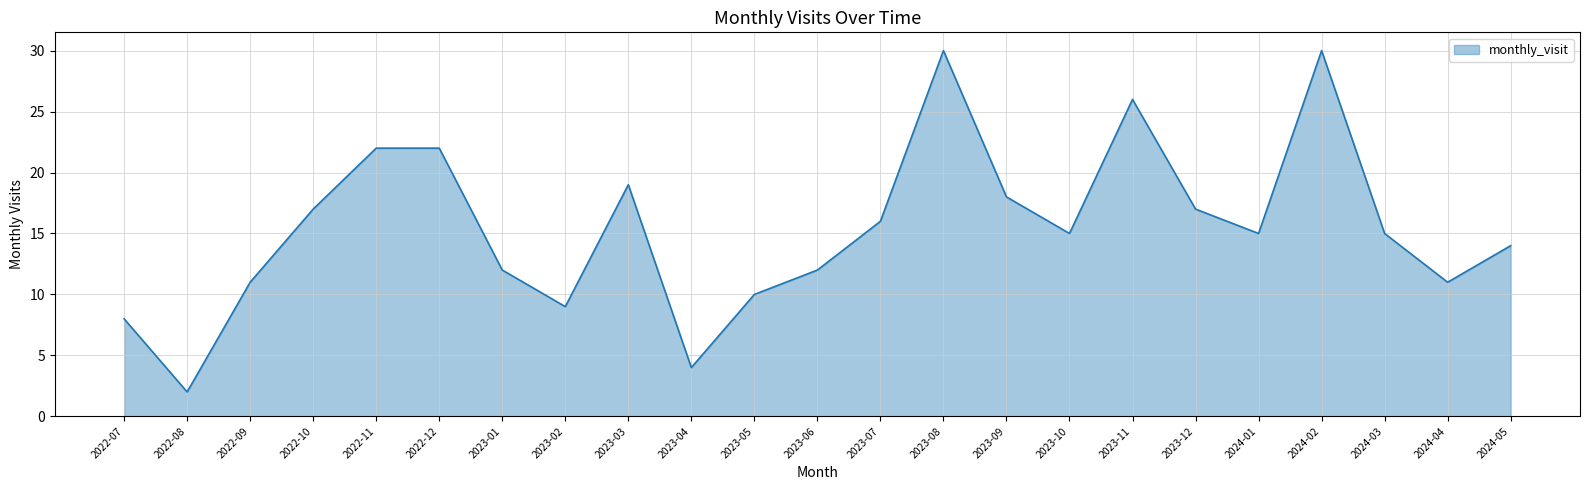

What is the difference between the maximum and minimum values?

28